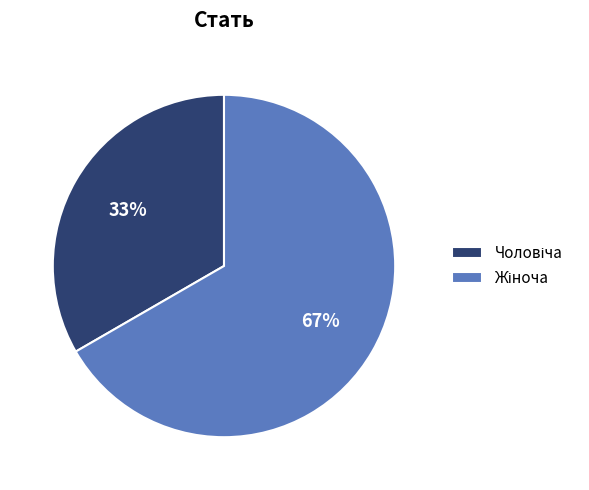

To the nearest percent, what is the average slice percentage?

50%